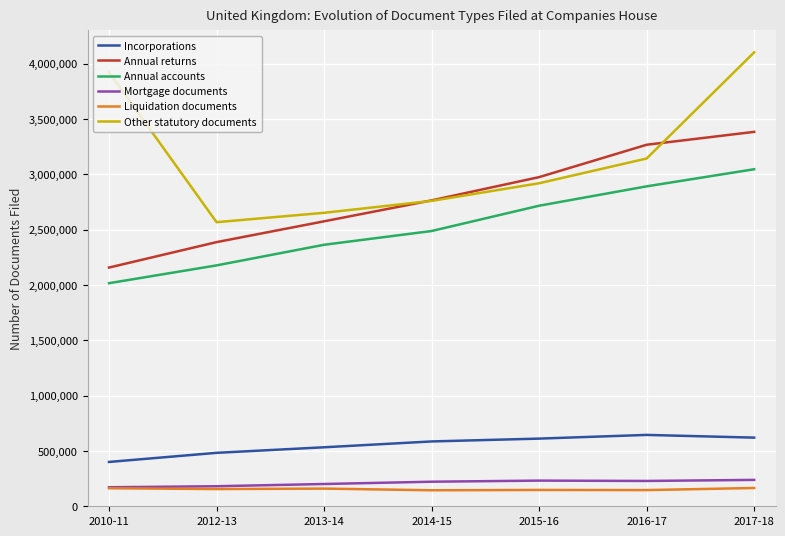

True or false: Other statutory documents has more than 0 points higher than both neighbors.

False